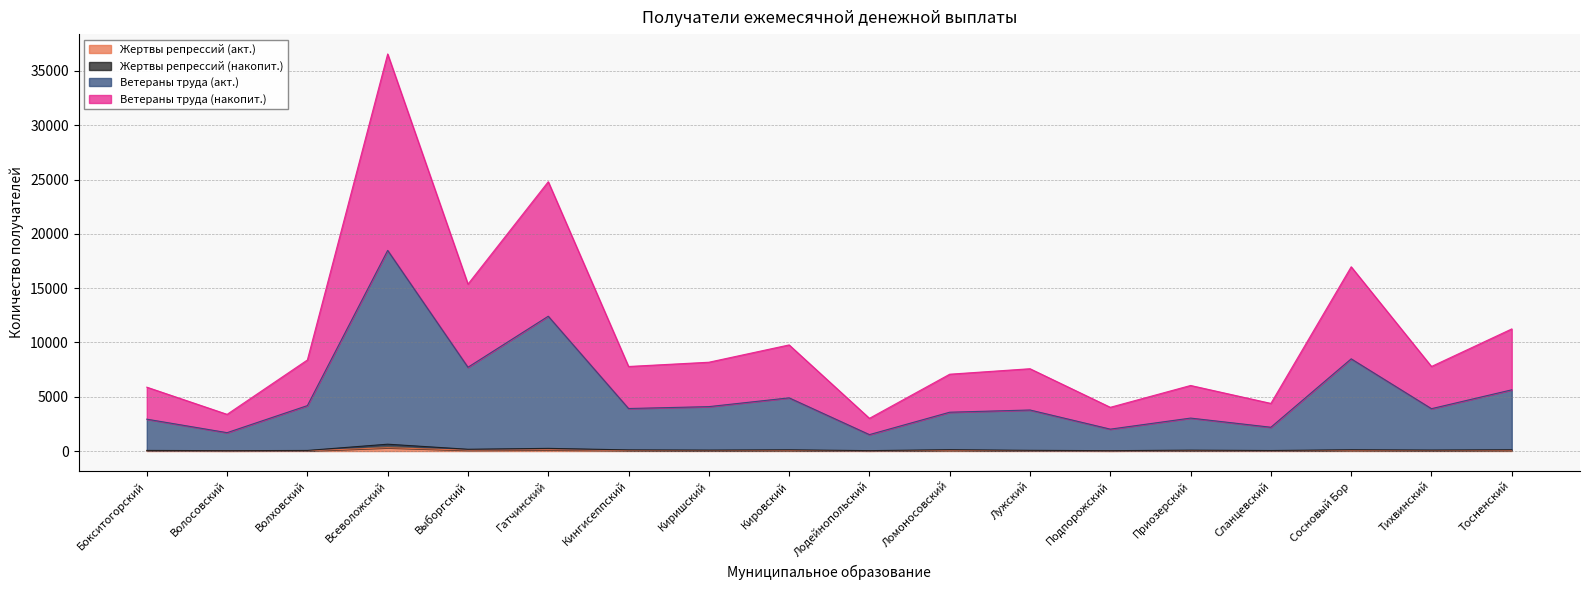

At Приозерский, list the series in order from smallest to largest.

Жертвы репрессий (акт.), Жертвы репрессий (накопит.), Ветераны труда (накопит.), Ветераны труда (акт.)